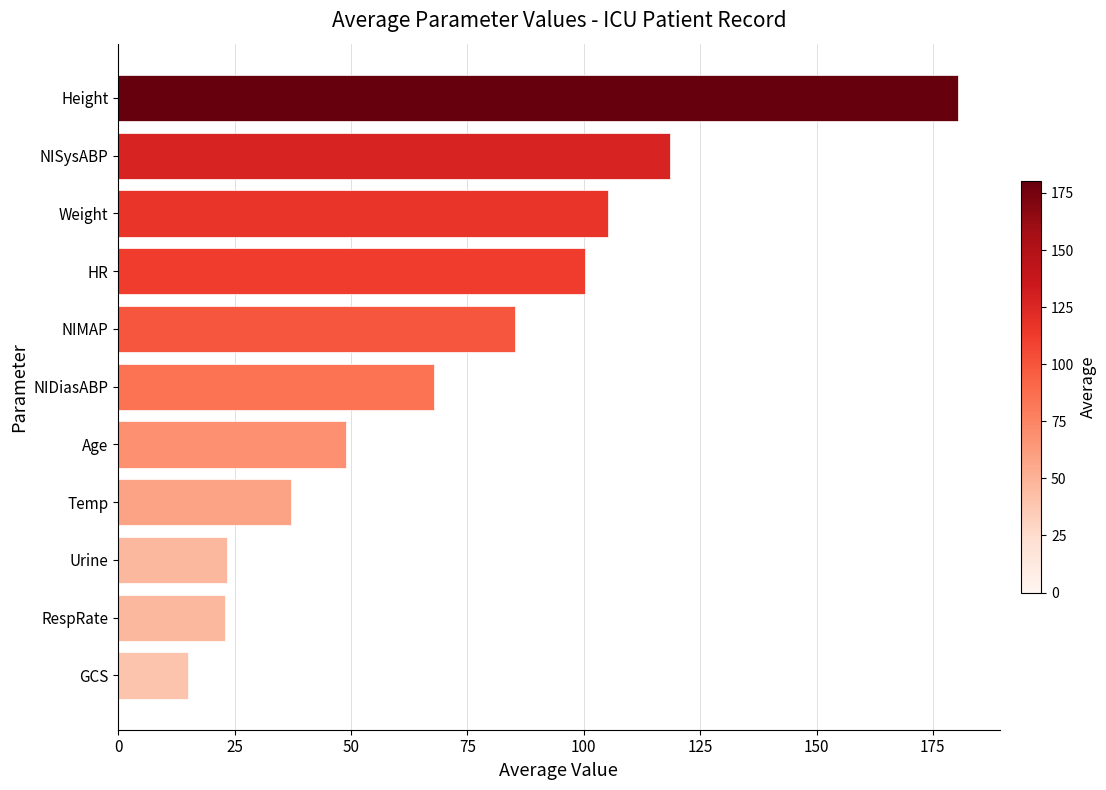

Where is the data nearest to the value 97?

HR